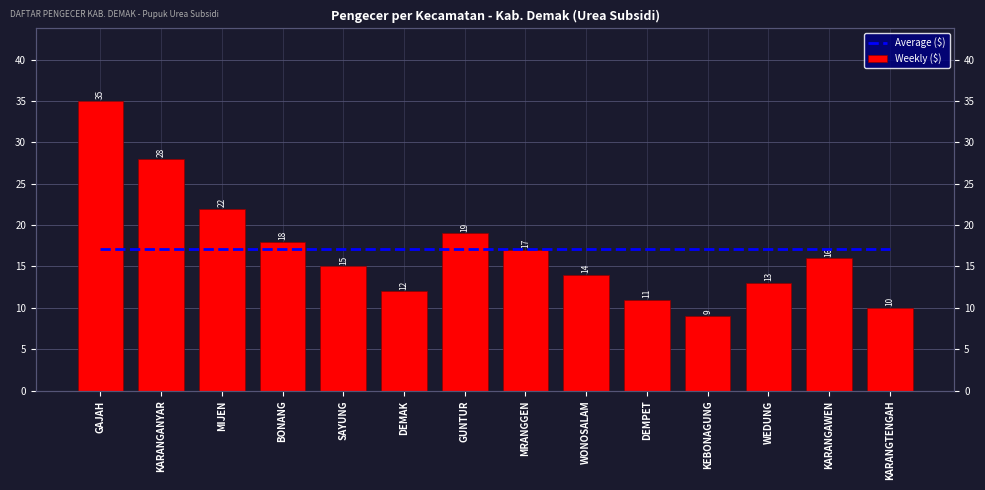

Which series has the largest total across all categories?

Average ($)